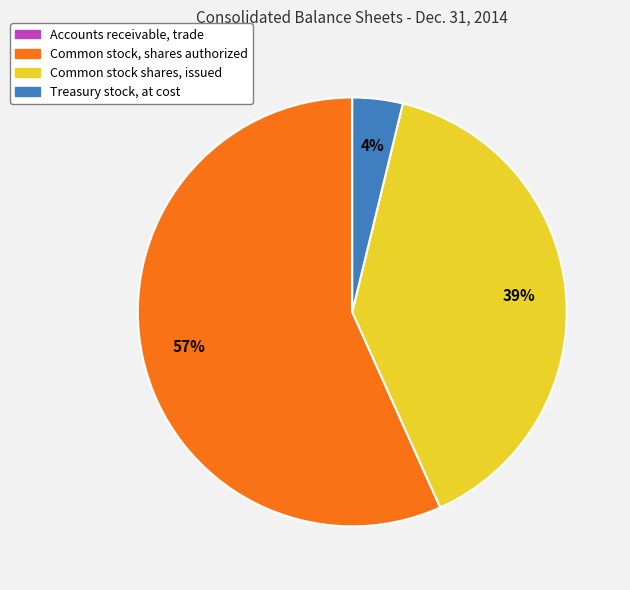

Is it true that Common stock shares, issued is 34% of the pie?

False